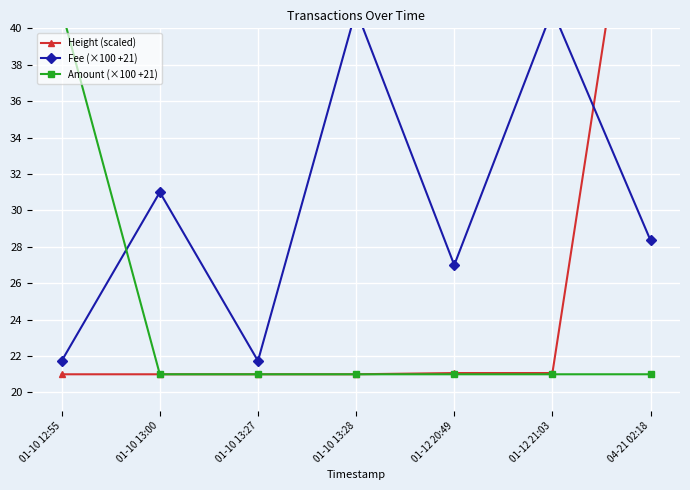

Where does the Fee (×100 +21) series first go above 28?

01-10 13:00